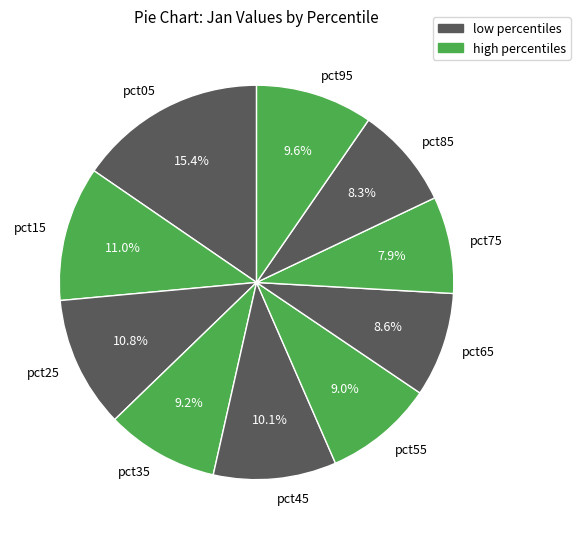

What is the largest slice in the pie chart?

pct05